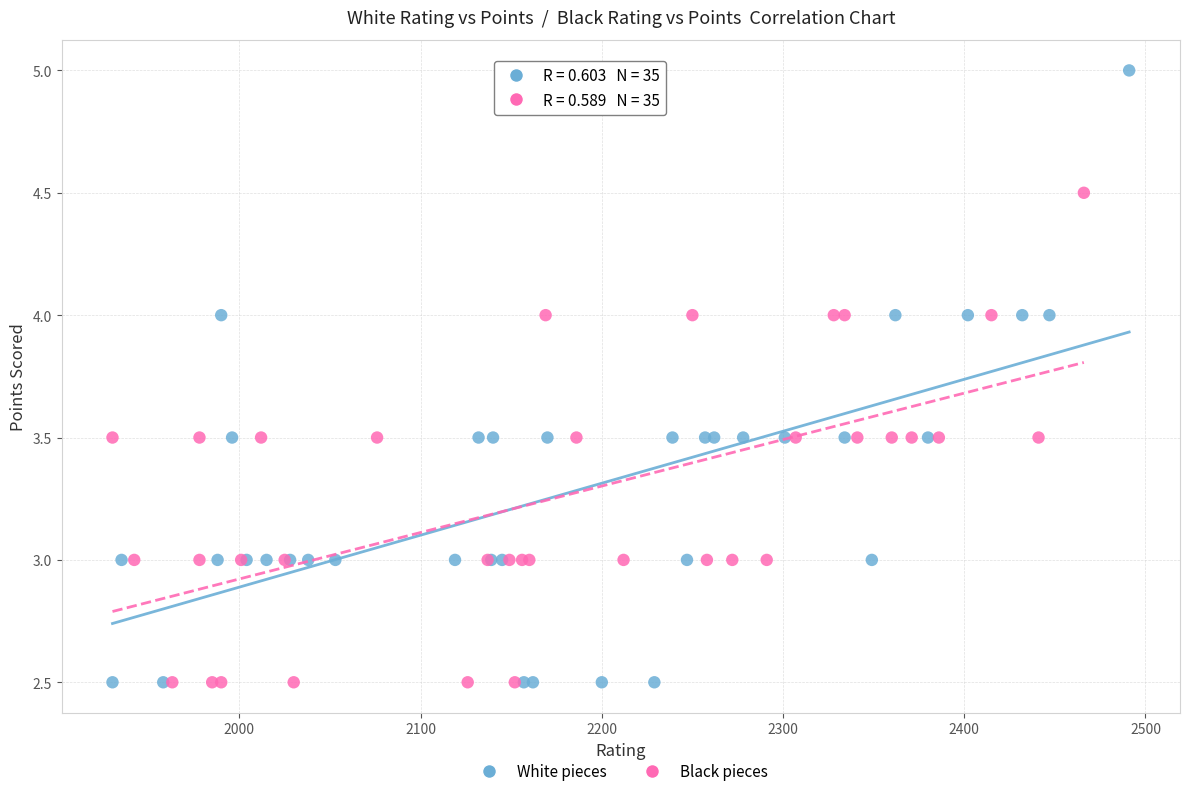

Which series contains the highest Y value?

White pieces